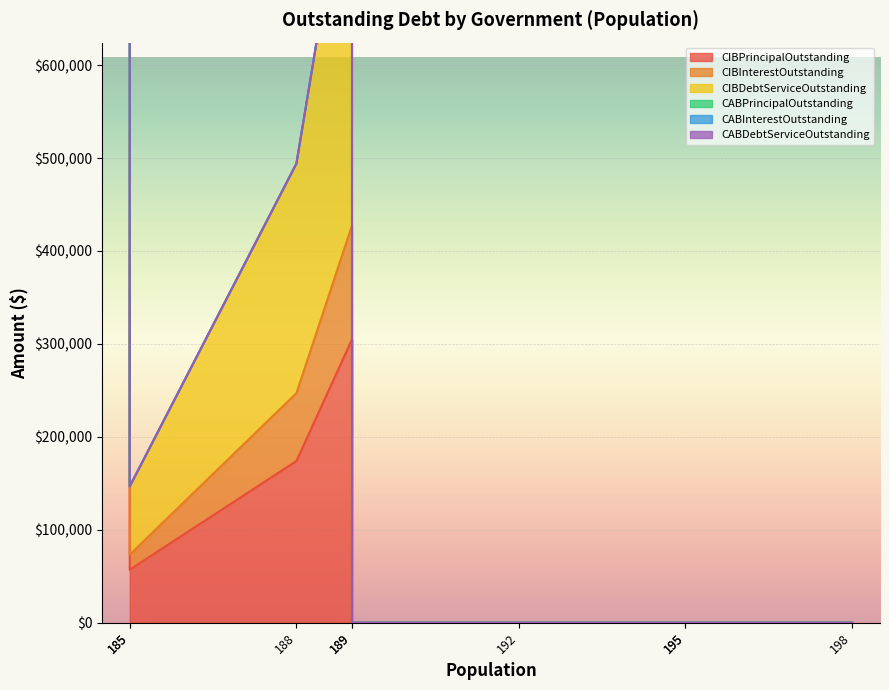

Is it true that CIBDebtServiceOutstanding equals 910278.2 at Midway?

False